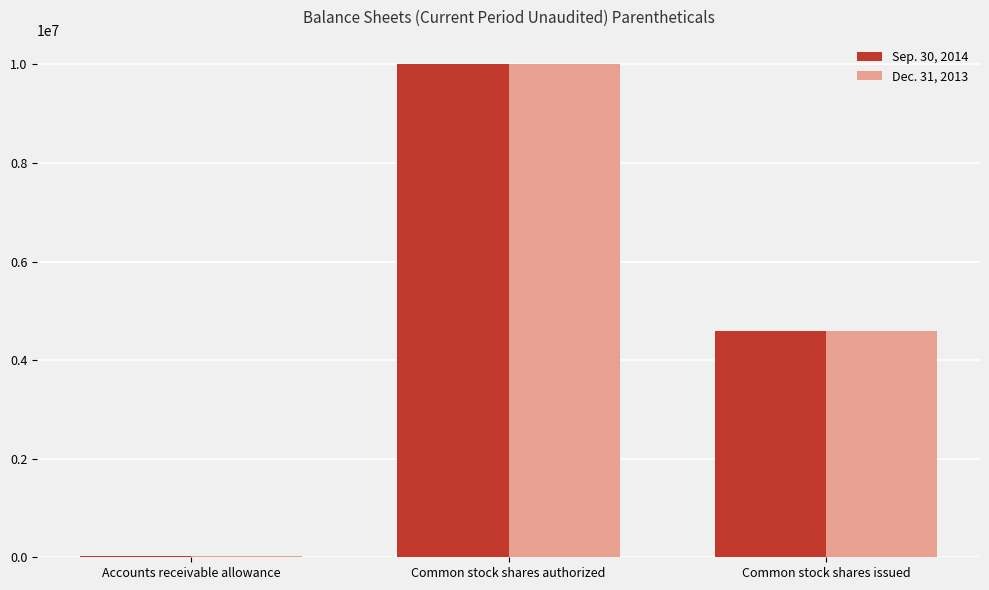

Is the value of Sep. 30, 2014 at Common stock shares issued greater than the value of Dec. 31, 2013 at Common stock shares authorized?

No